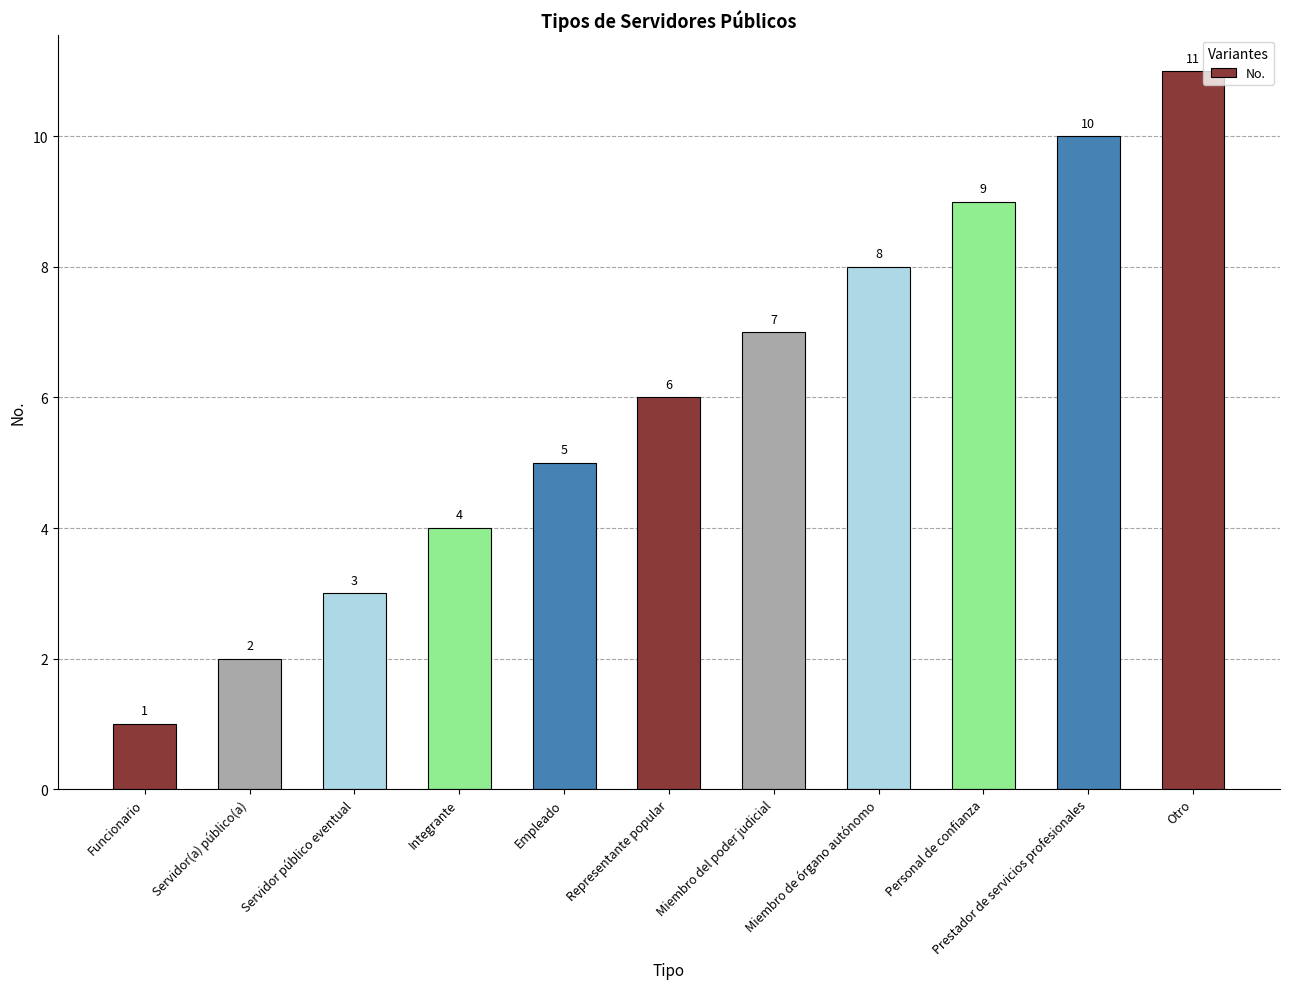

What is the difference between the second highest and second lowest values?

8